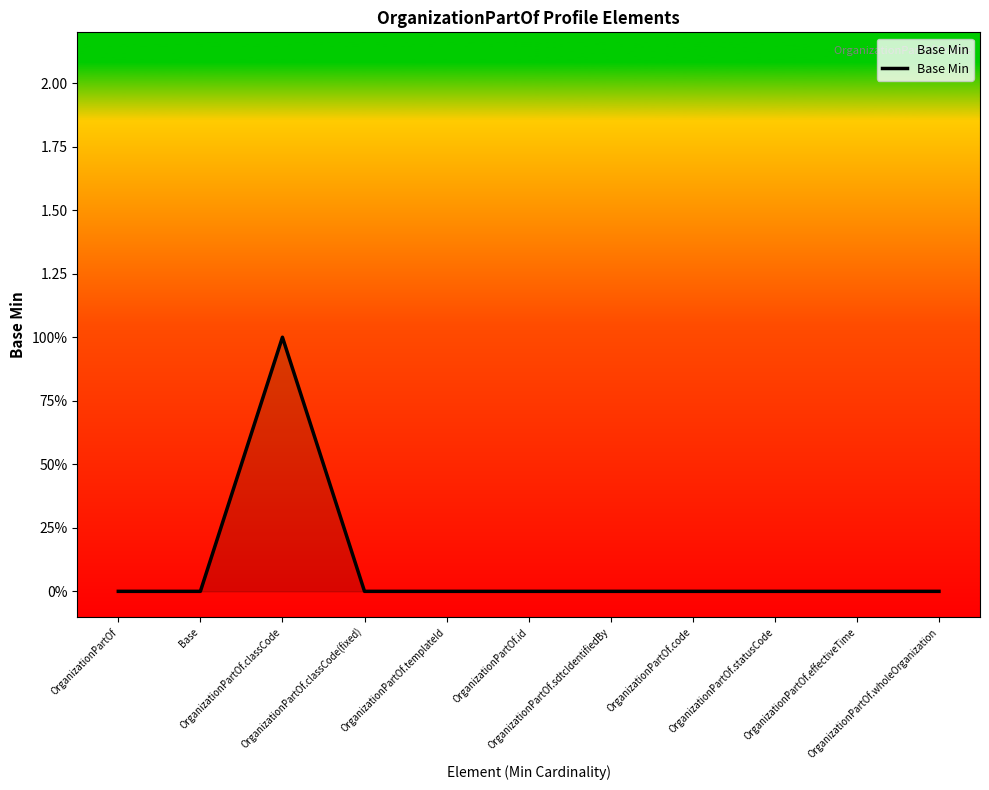

What is the sum of all values?

1